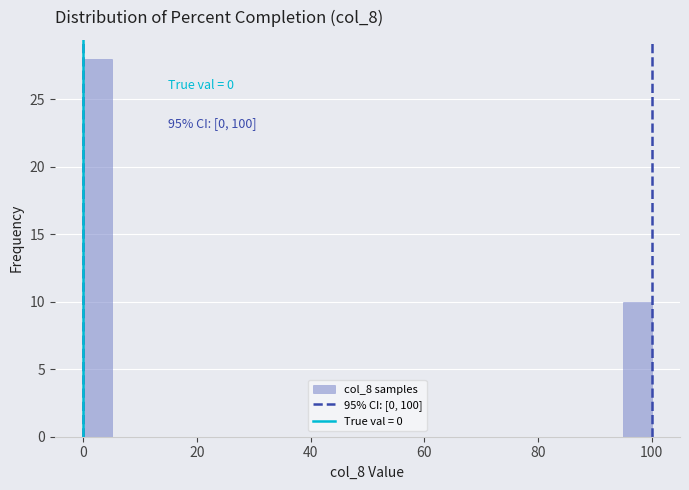

Around what value on the x-axis is the tallest bar? Give the approximate position of its centre, as read against the axis.

2